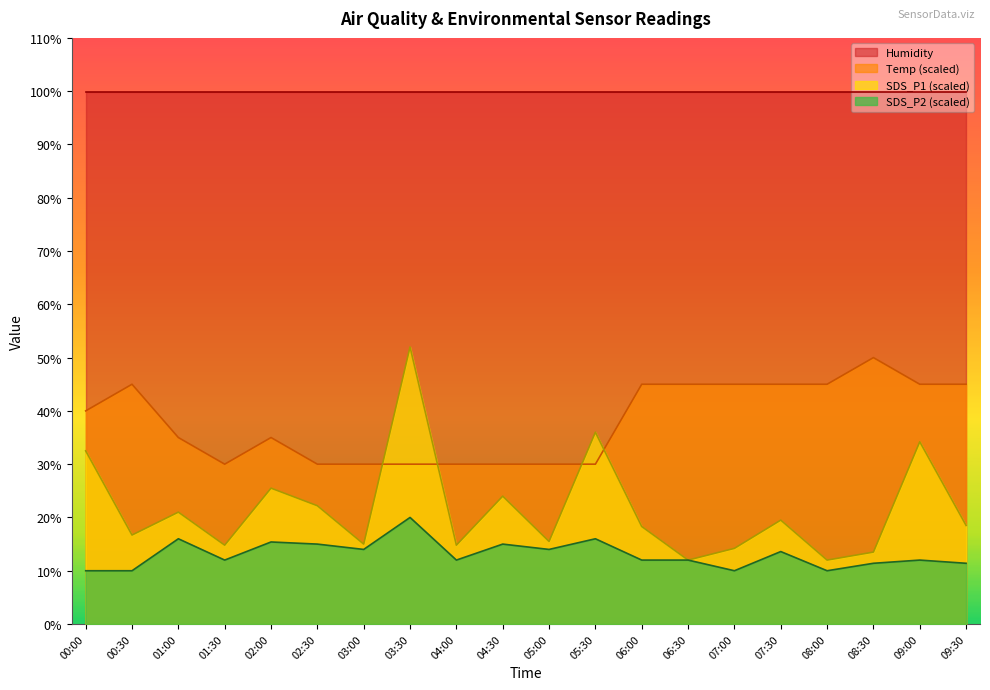

Which series has the largest range (max minus min)?

SDS_P1 (scaled)